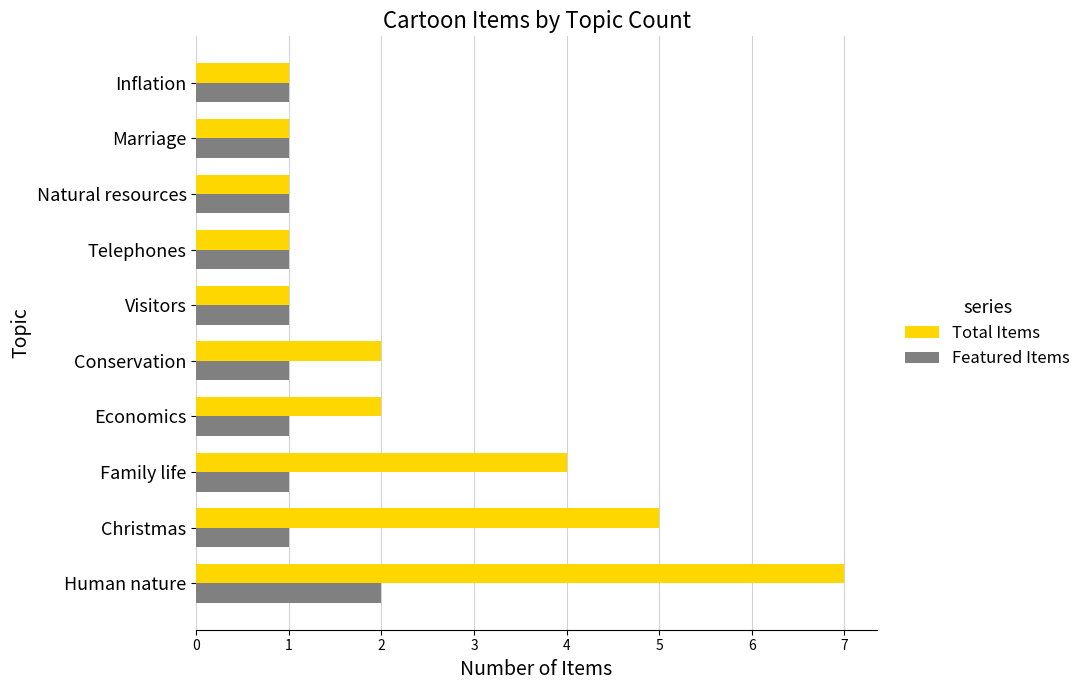

What is the maximum value shown in the chart?

7